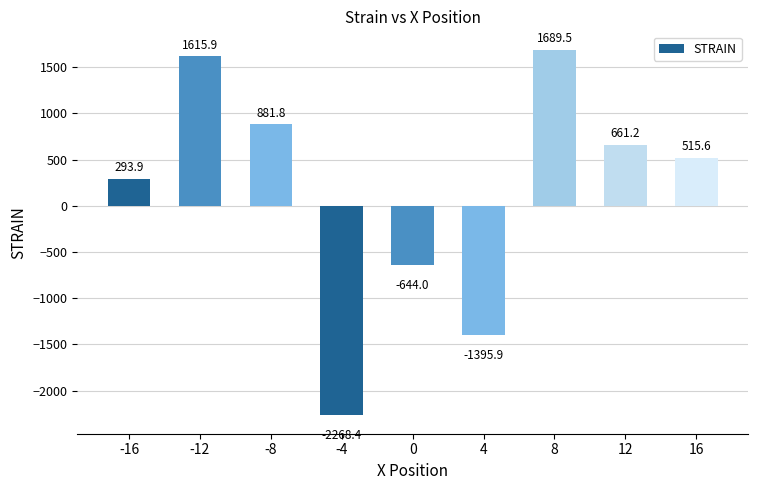

Reading left to right, transcribe all the data shown in this chart.

-16=293.9	-12=1615.9	-8=881.8	-4=-2268.4	0=-644.0	4=-1395.9	8=1689.5	12=661.2	16=515.6